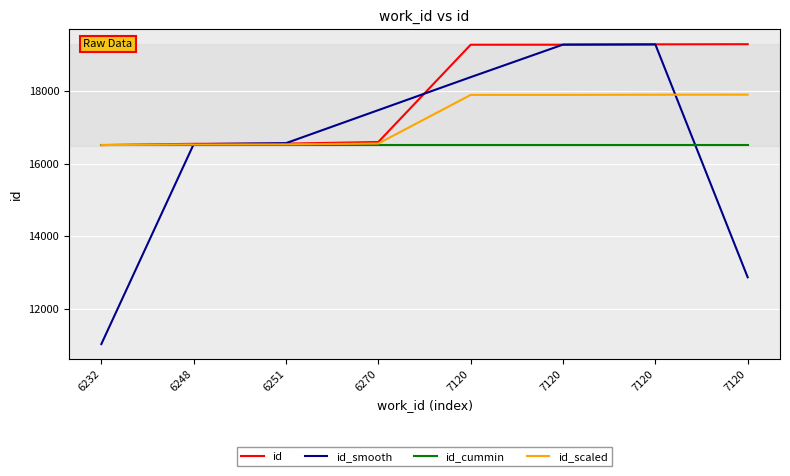

Which series has the widest spread of values?

id_smooth